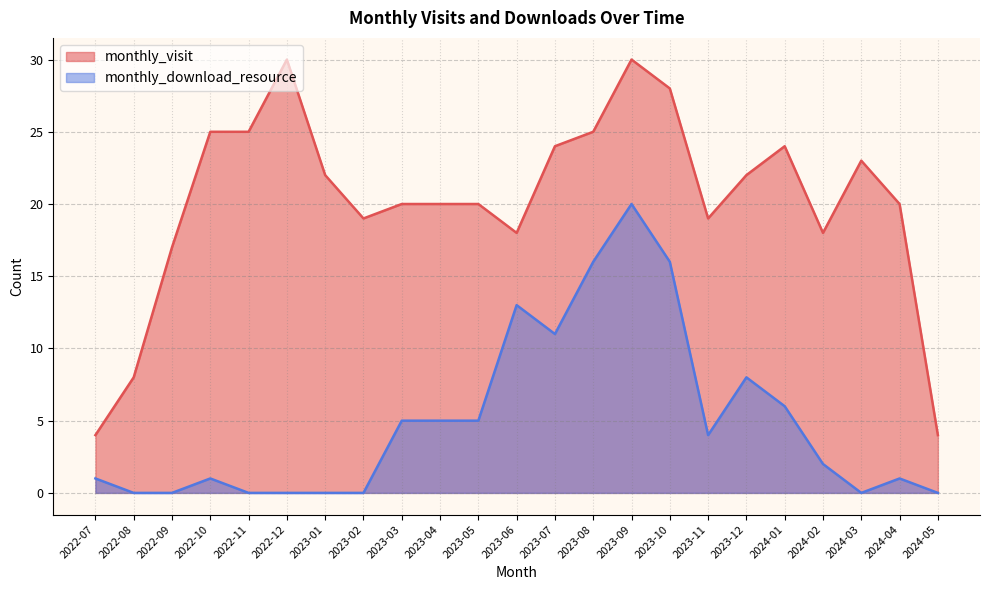

What is the greatest value displayed?

30